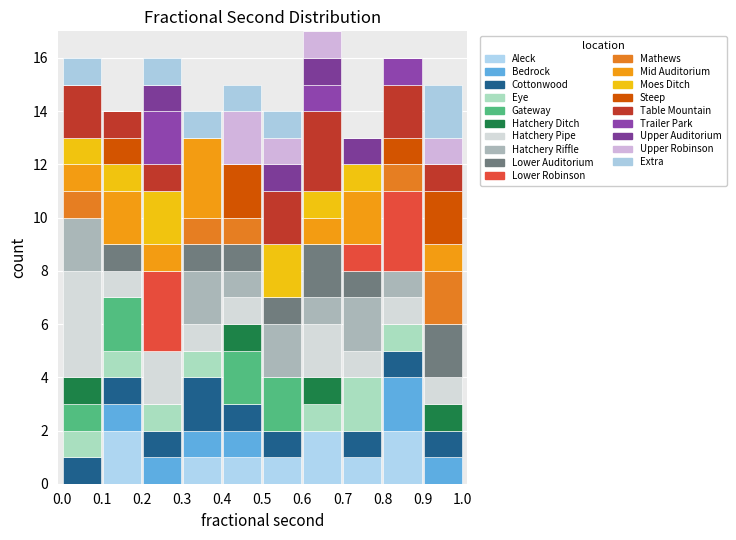

Which range on the x-axis has the tallest stacked bar (by total height)?

0.6 to 0.7